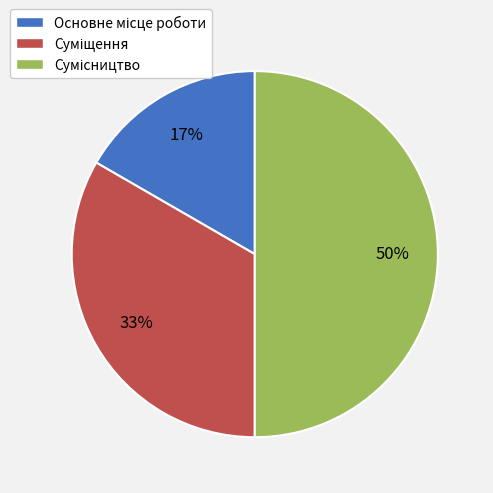

How many slices are in this pie chart?

3